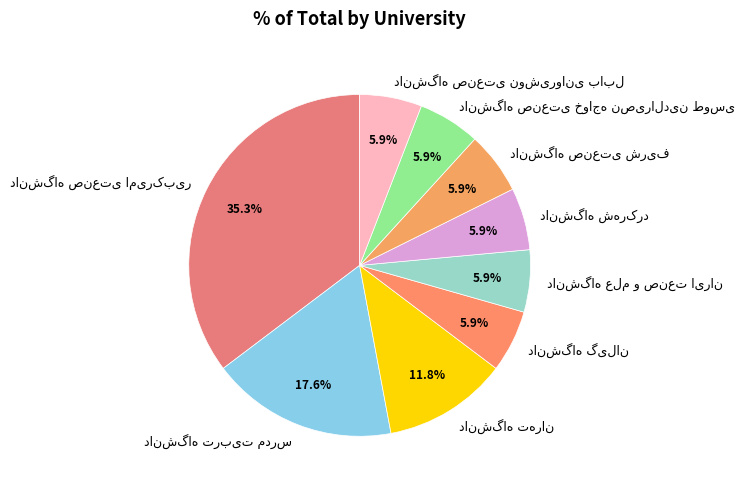

Does any single category account for the majority?

No